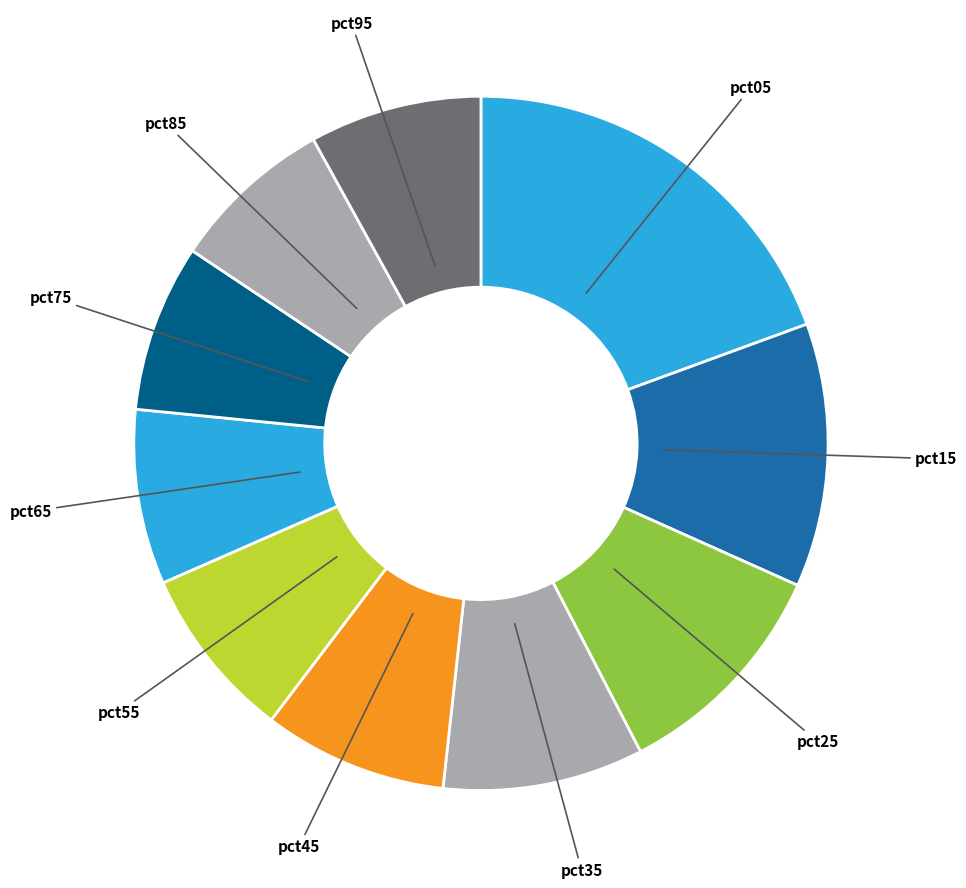

How many segments does this pie chart have?

10